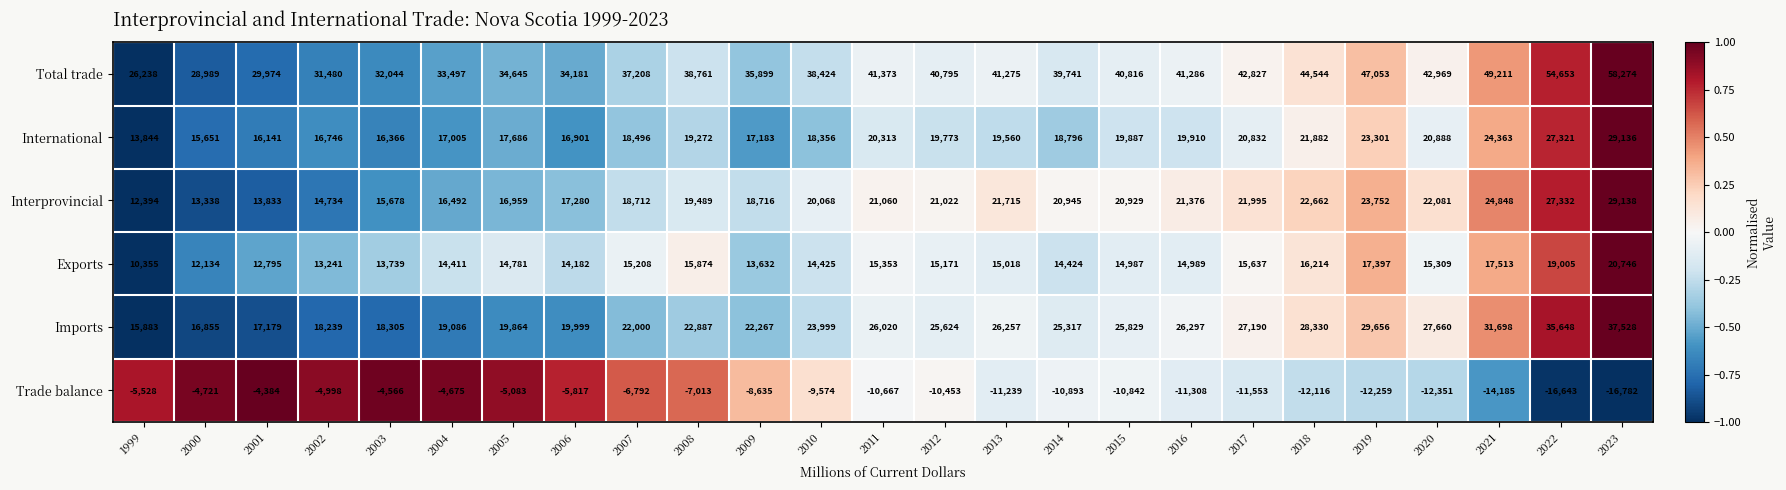

What is the maximum value for International?

29136